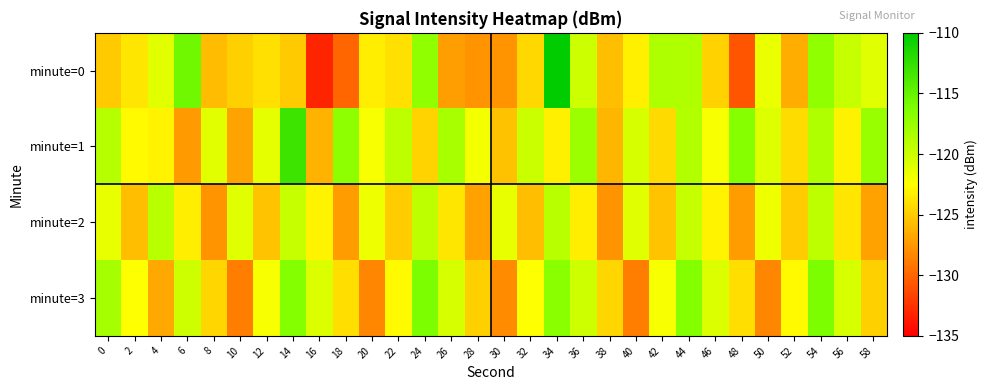

Reading left to right, extract all data points from this chart.

minute=0: 0=-125.1	2=-123.7	4=-121.0	6=-115.5	8=-125.8	10=-124.8	12=-124.0	14=-125.1	16=-133.2	18=-130.0	20=-123.3	22=-124.0	24=-117.1	26=-127.3	28=-127.7	30=-127.8	32=-124.4	34=-110.1	36=-120.0	38=-125.6	40=-123.2	42=-118.5	44=-118.7	46=-124.7	48=-130.8	50=-121.5	52=-126.4	54=-117.0	56=-119.7	58=-121.0
minute=1: 0=-119.0	2=-122.8	4=-123.0	6=-127.4	8=-121.0	10=-126.9	12=-121.3	14=-113.0	16=-126.2	18=-117.0	20=-122.1	22=-119.3	24=-124.6	26=-118.2	28=-122.0	30=-125.4	32=-119.9	34=-123.2	36=-117.7	38=-126.1	40=-120.5	42=-124.3	44=-118.8	46=-122.1	48=-116.5	50=-120.9	52=-124.2	54=-118.7	56=-123.1	58=-117.4
minute=2: 0=-121.3	2=-125.7	4=-119.0	6=-123.3	8=-127.7	10=-121.0	12=-125.3	14=-119.7	16=-123.0	18=-127.3	20=-121.7	22=-125.0	24=-119.3	26=-123.7	28=-127.0	30=-121.3	32=-125.7	34=-119.0	36=-123.3	38=-127.7	40=-121.0	42=-125.3	44=-119.7	46=-123.0	48=-127.3	50=-121.7	52=-125.0	54=-119.3	56=-123.7	58=-127.0
minute=3: 0=-118.1	2=-122.5	4=-126.8	6=-120.1	8=-124.5	10=-128.8	12=-122.1	14=-116.5	16=-120.8	18=-124.1	20=-128.5	22=-122.8	24=-116.1	26=-120.5	28=-124.8	30=-128.1	32=-122.5	34=-116.8	36=-120.1	38=-124.5	40=-128.8	42=-122.1	44=-116.5	46=-120.8	48=-124.1	50=-128.5	52=-122.8	54=-116.1	56=-120.5	58=-124.8